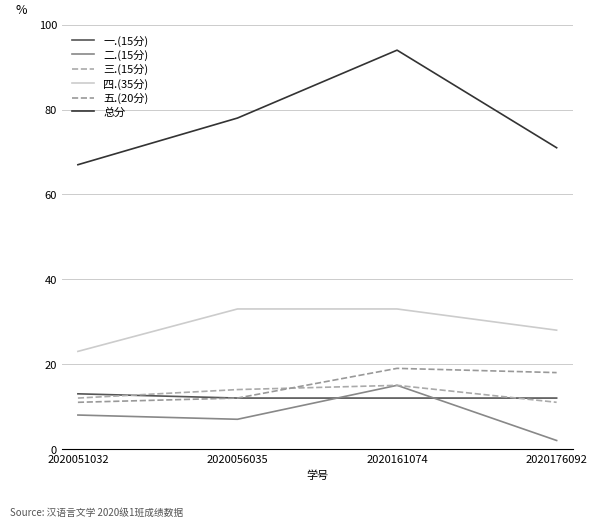

What is the difference between the highest and lowest values at 2020176092?

69